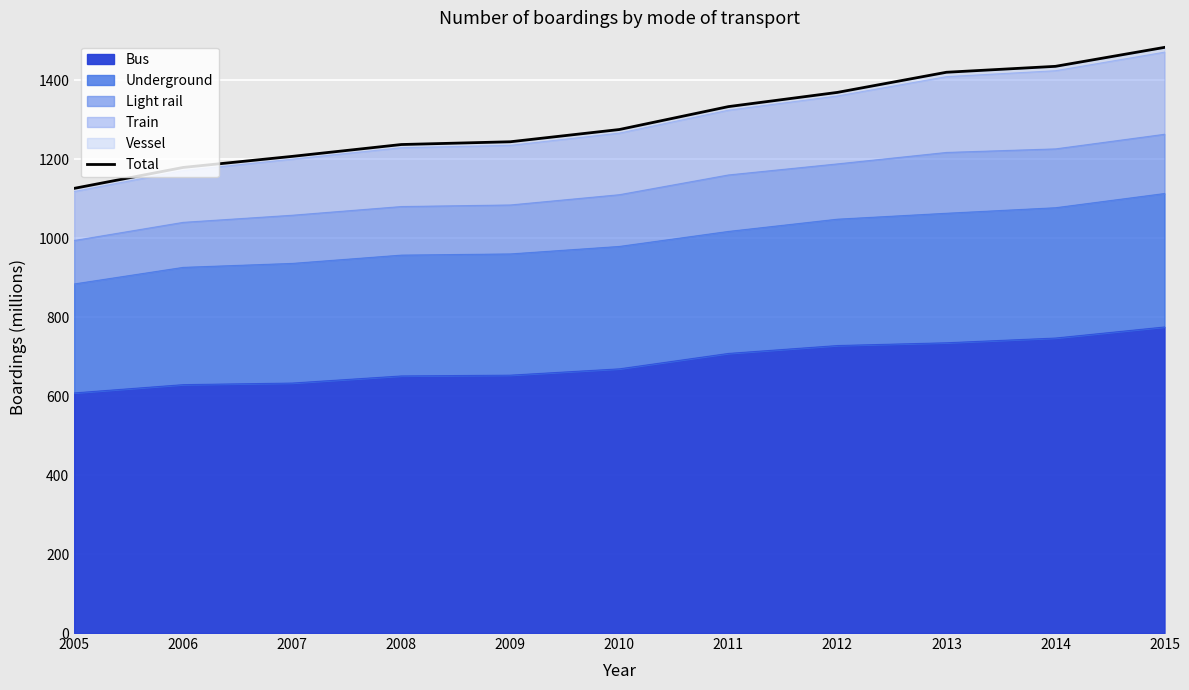

Reading left to right, what are all the values shown in this chart?

1126	1179	1207	1237	1244	1275	1333	1369	1420	1435	1483